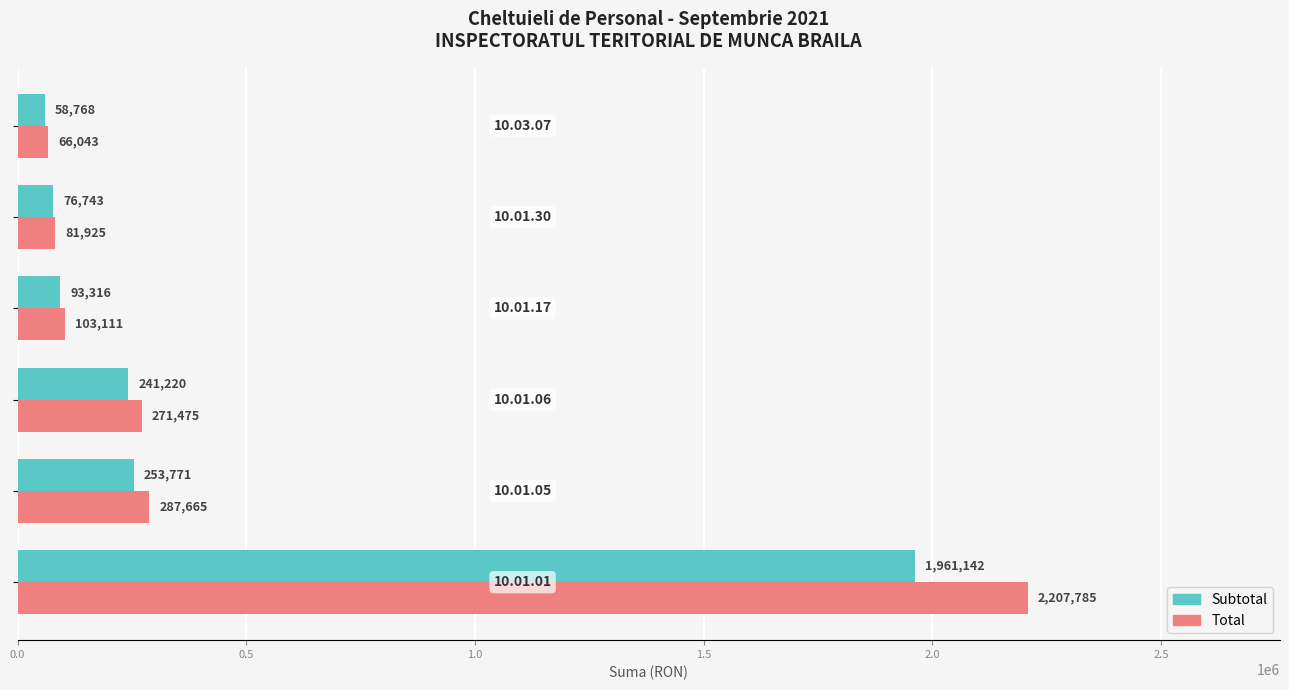

List the series in order of their peak value, lowest first.

Subtotal, Total